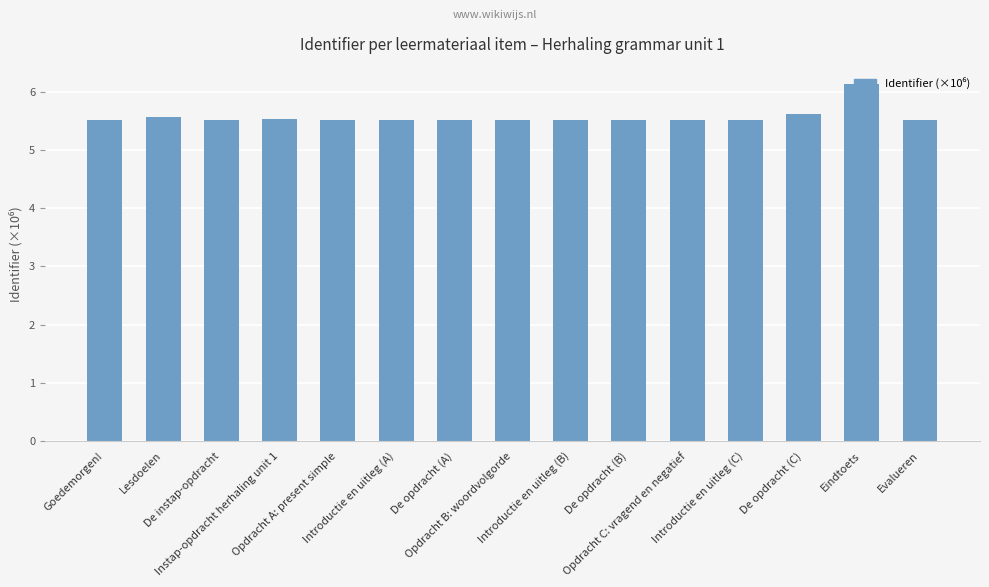

What position from the left is Opdracht A: present simple?

5